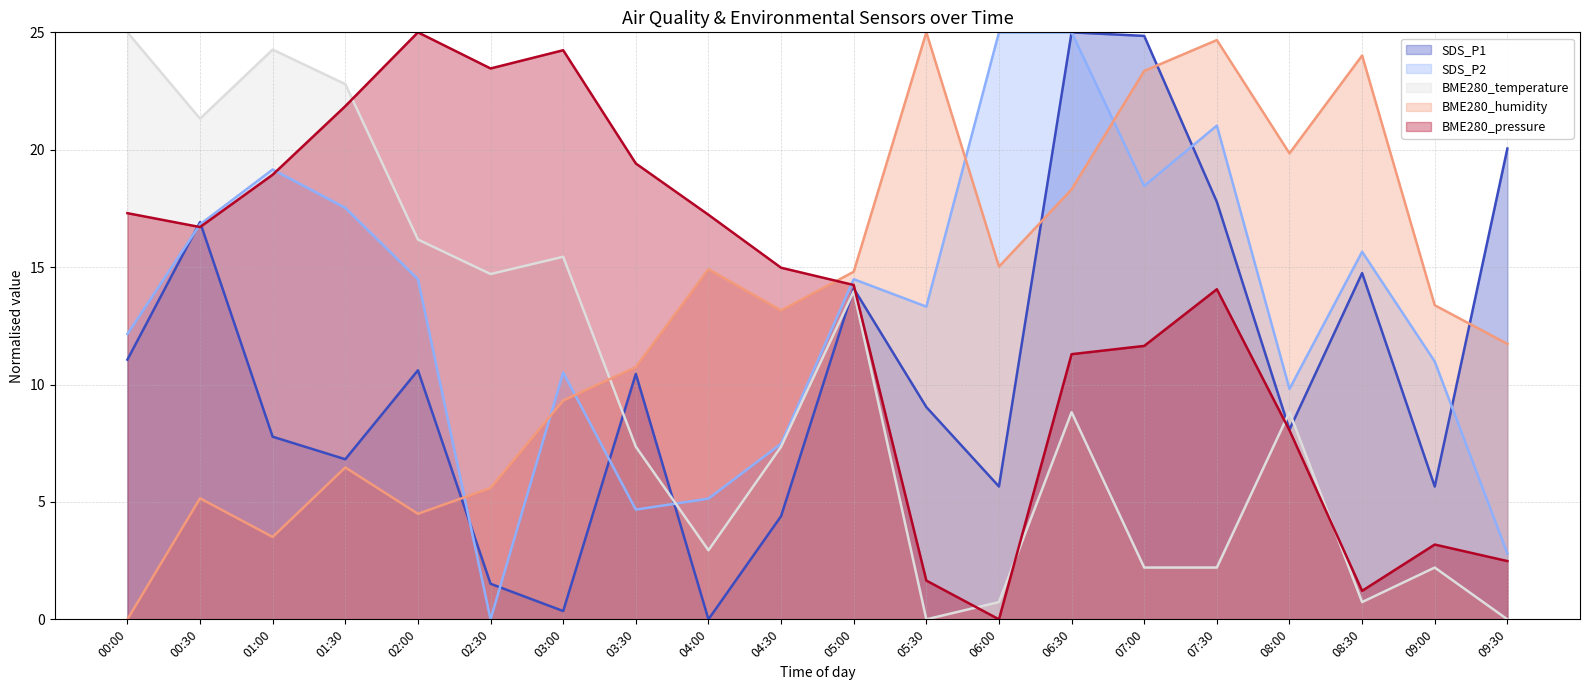

At which label is SDS_P2 closest to 12?

00:00